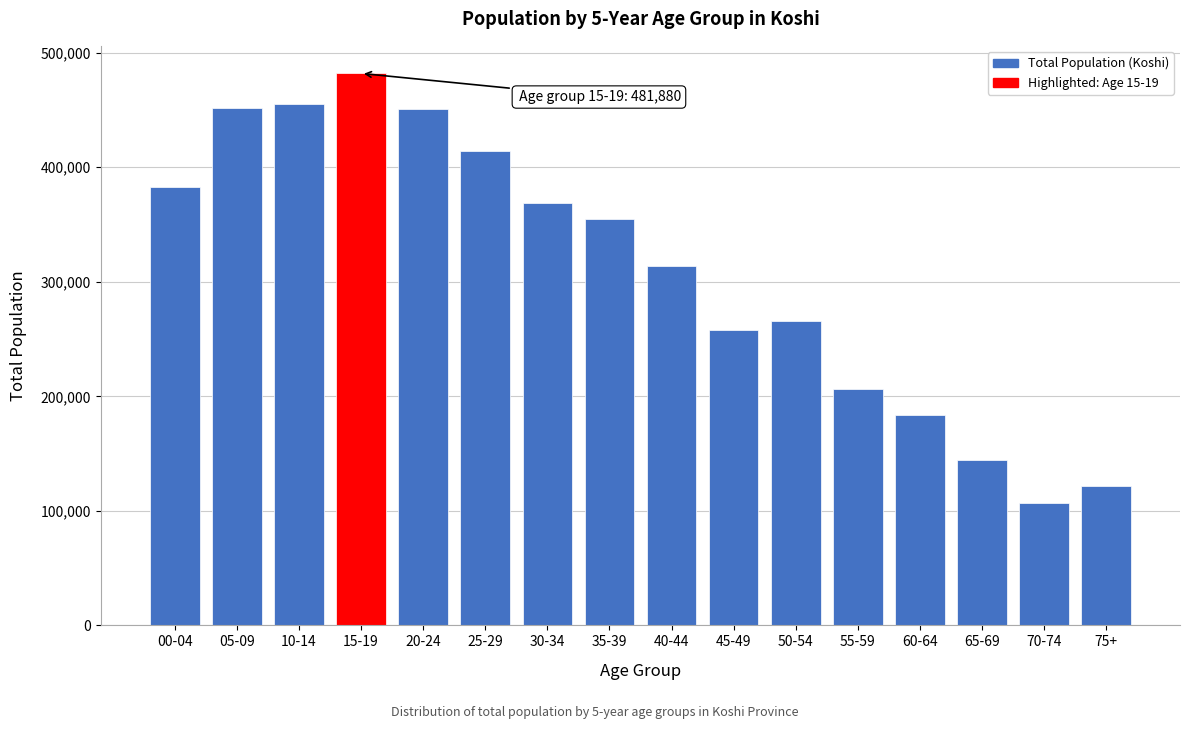

At which category does the chart reach its minimum across all series?

70-74